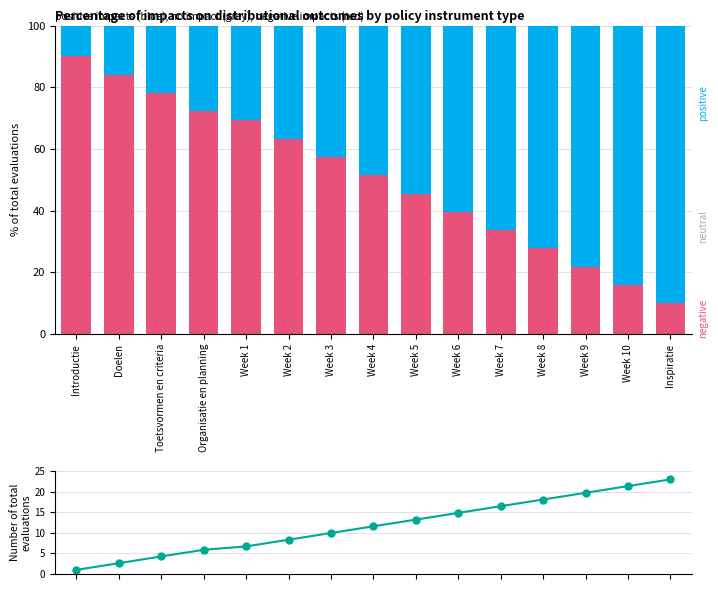

Between Inspiratie and Week 8, which is larger?

Week 8